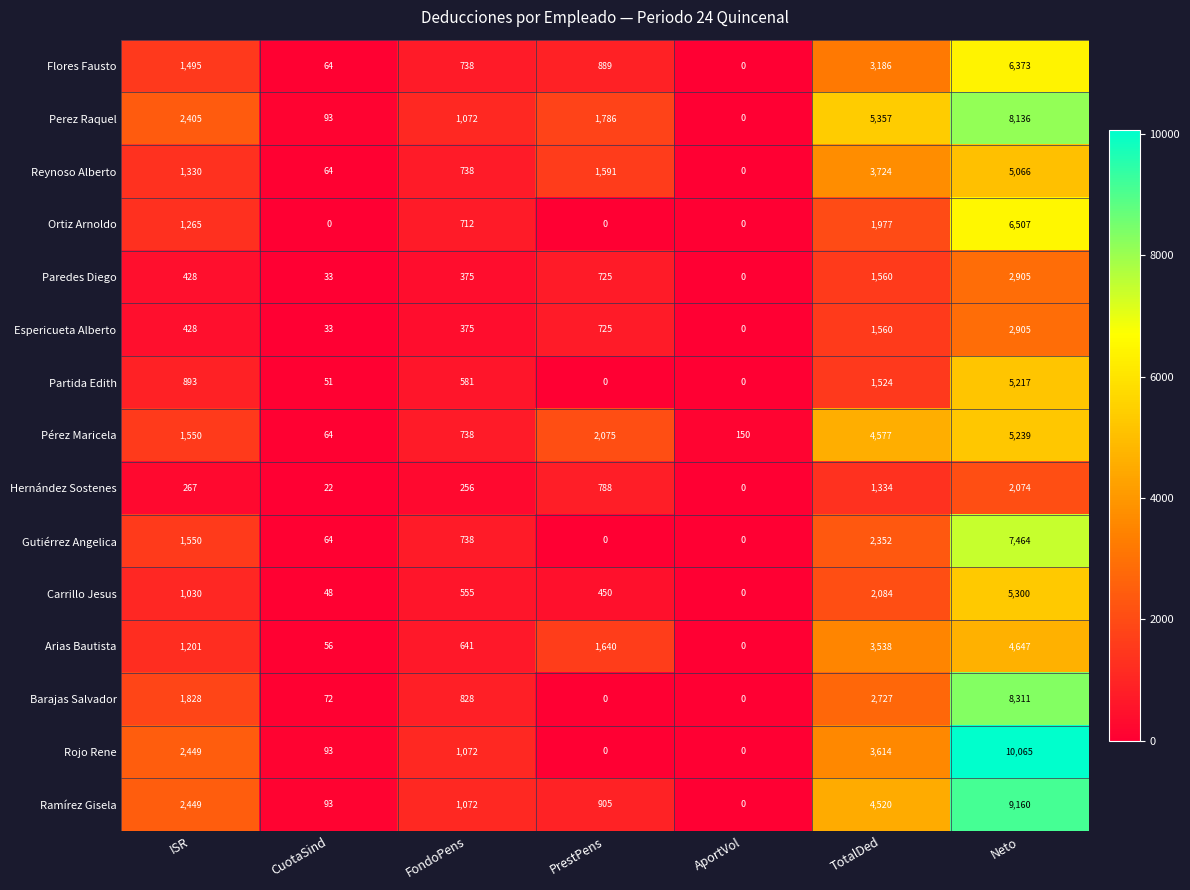

What is the difference between the highest and lowest values at ISR?

2182